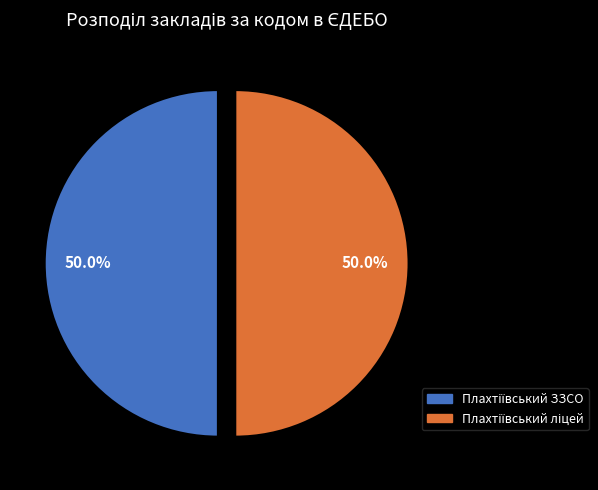

To the nearest percent, what is the average slice percentage?

50%